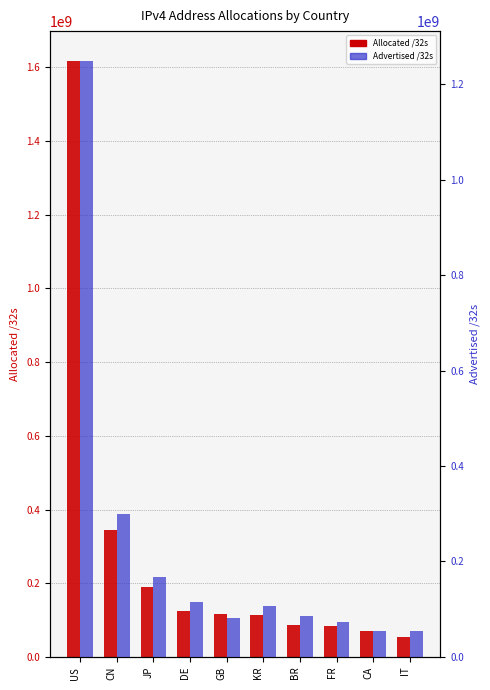

What is the difference between the Allocated /32s values at BR and GB?

28173928